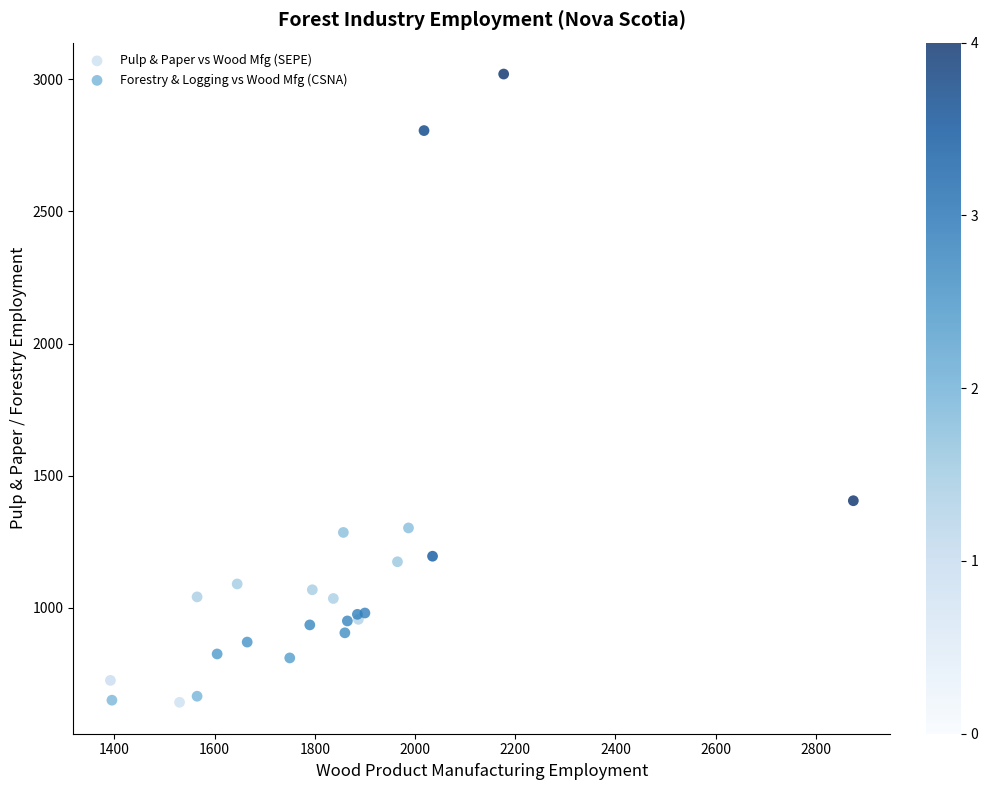

Which series reaches the maximum Y coordinate?

Pulp & Paper vs Wood Mfg (SEPE)